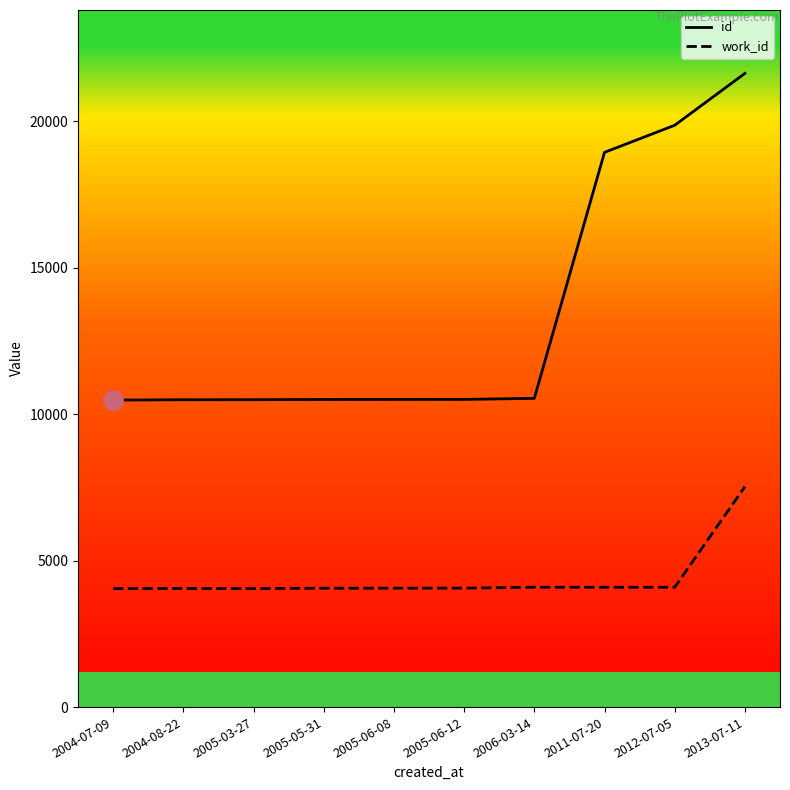

What is the maximum value for work_id?

7524